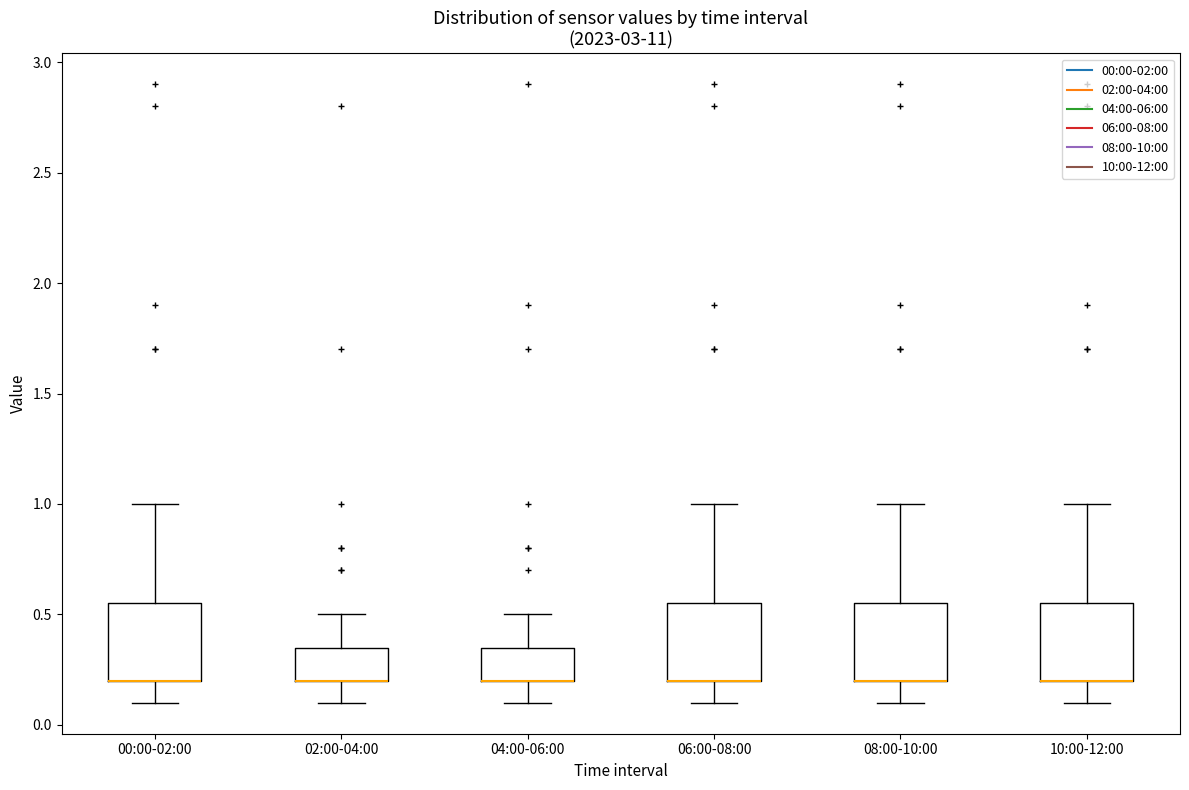

Where is the upper edge of the box for 04:00-06:00 on the y-axis? The values are not printed on the chart, so give them approximately, as read against the axis.

0.35